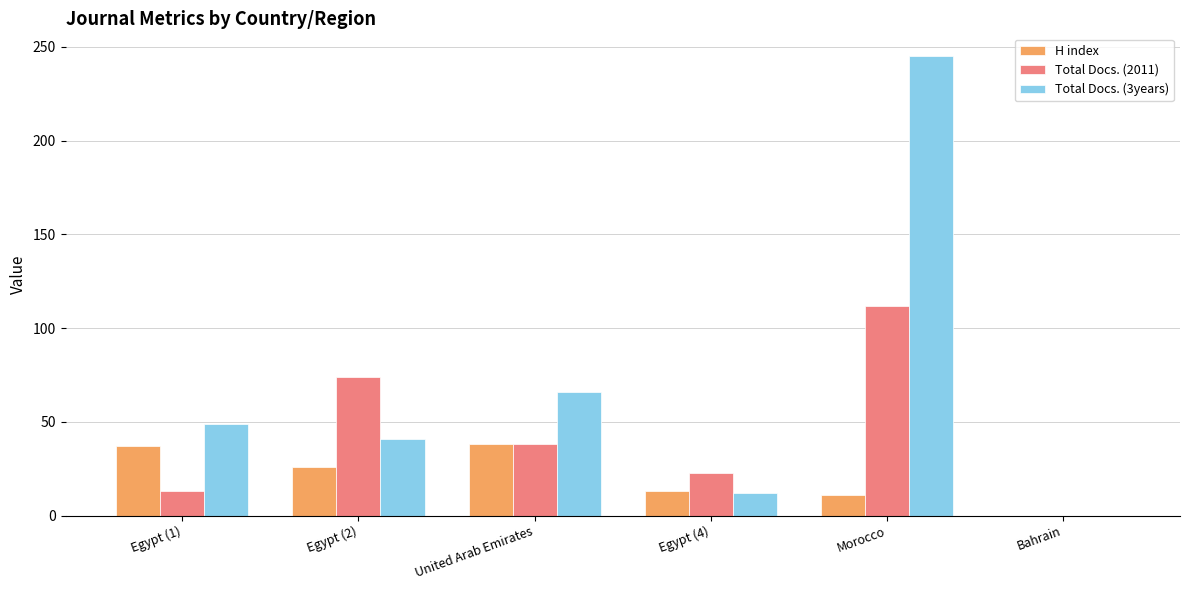

Which label corresponds to the largest value in the chart?

Morocco